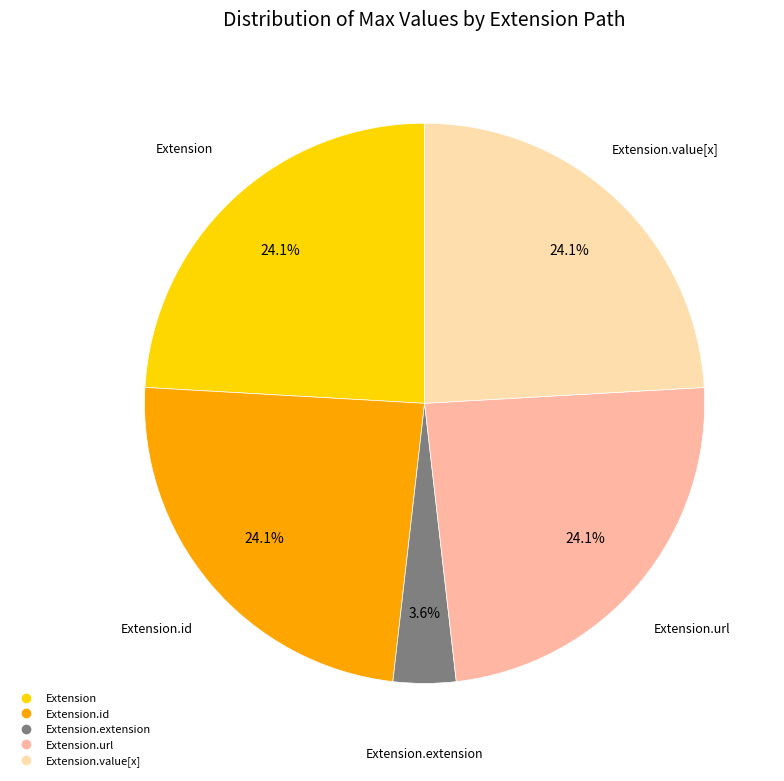

Is there a majority slice in this chart?

No